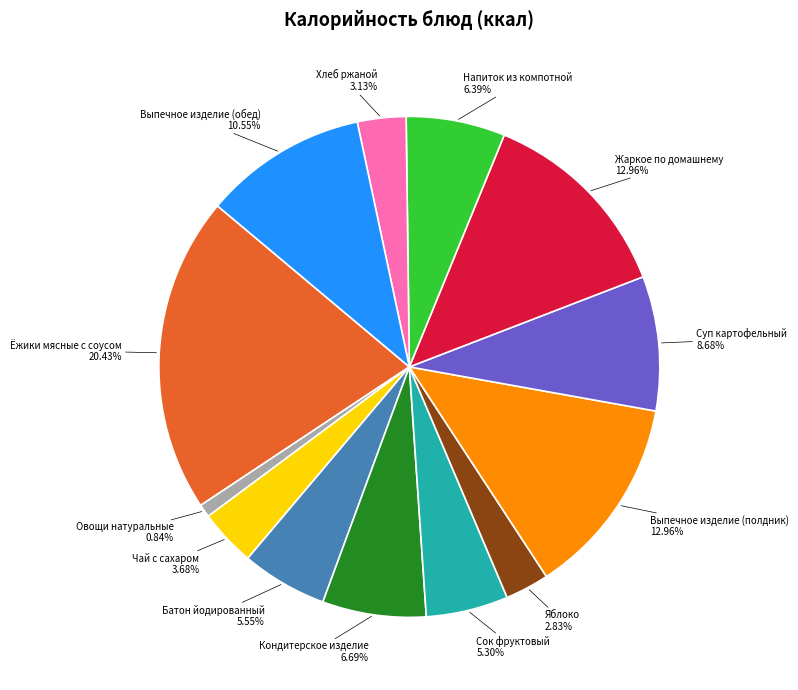

To the nearest percent, what portion does Выпечное изделие (обед) represent?

11%